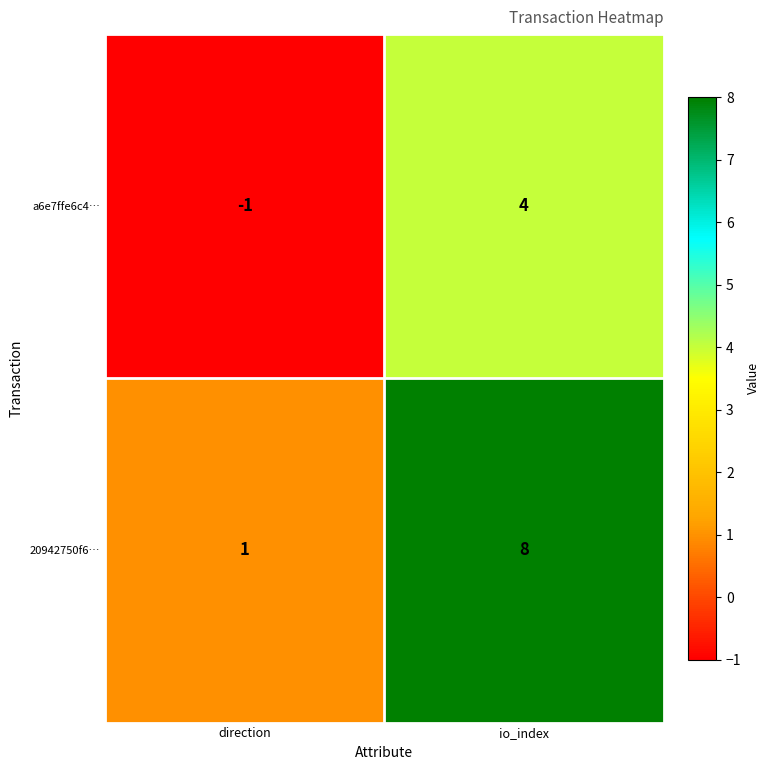

Is it true that 20942750f6… equals 0 at direction?

False